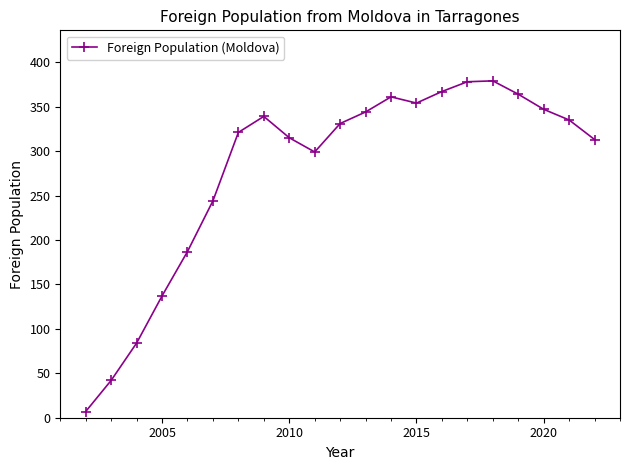

What is the maximum value shown in the chart?

379